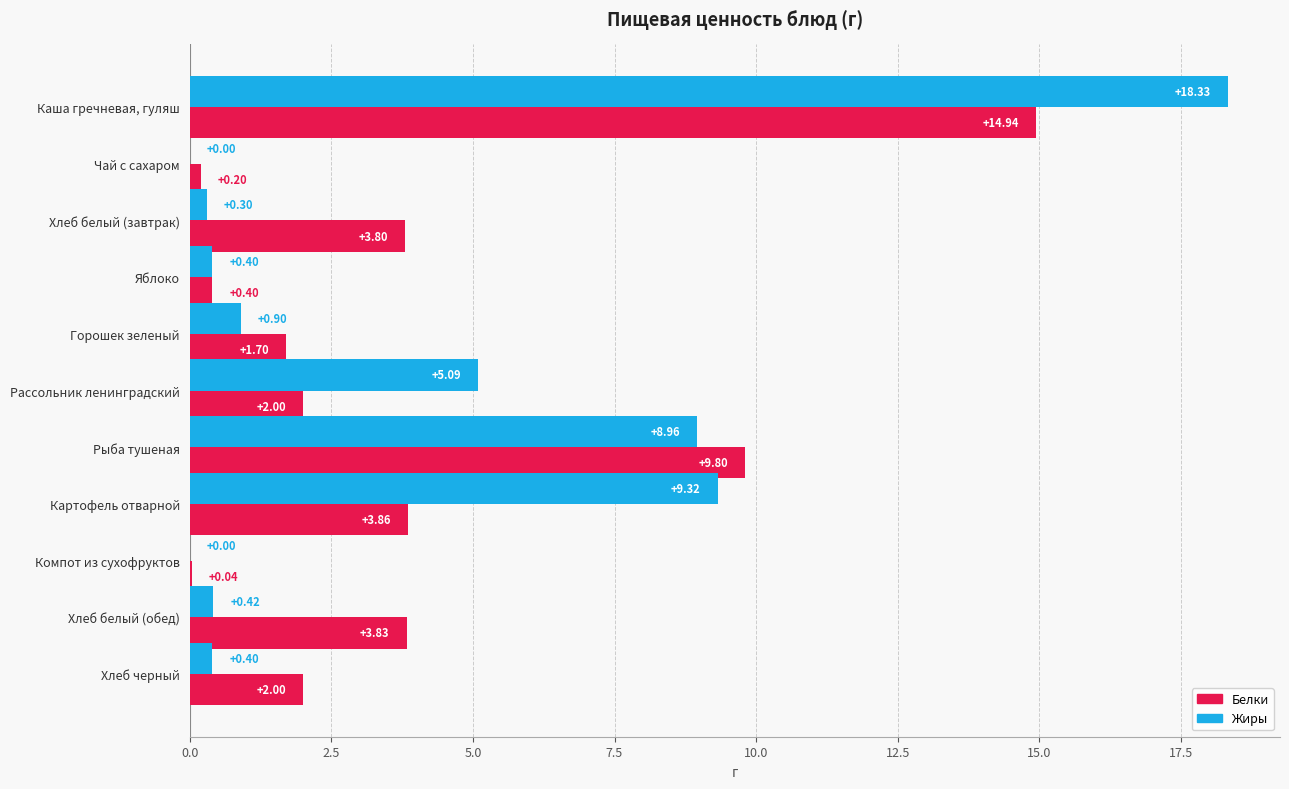

How many distinct data groups are displayed?

2